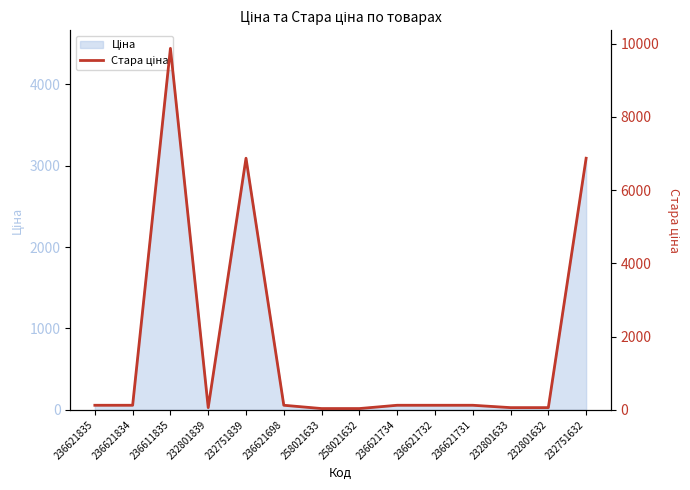

At which category does the data reach its first local valley?

232801839